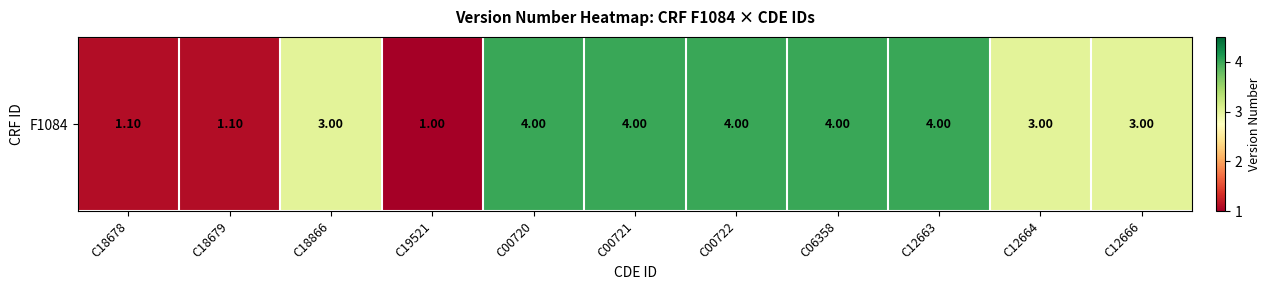

What is the smallest value displayed?

1.0